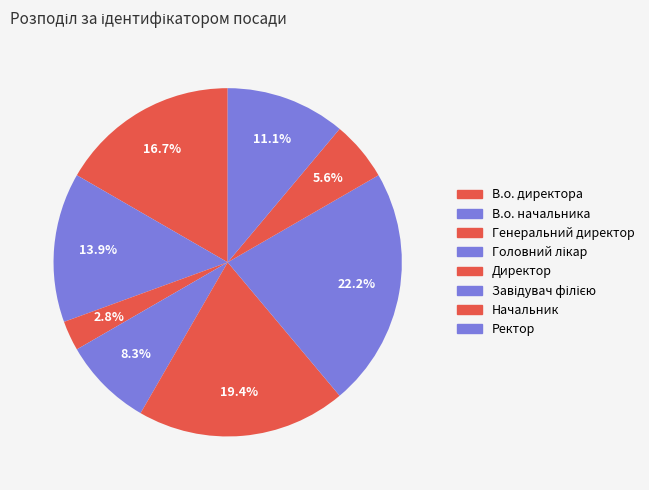

To the nearest percent, what is the combined percentage of Генеральний директор and Завідувач філією?

25%